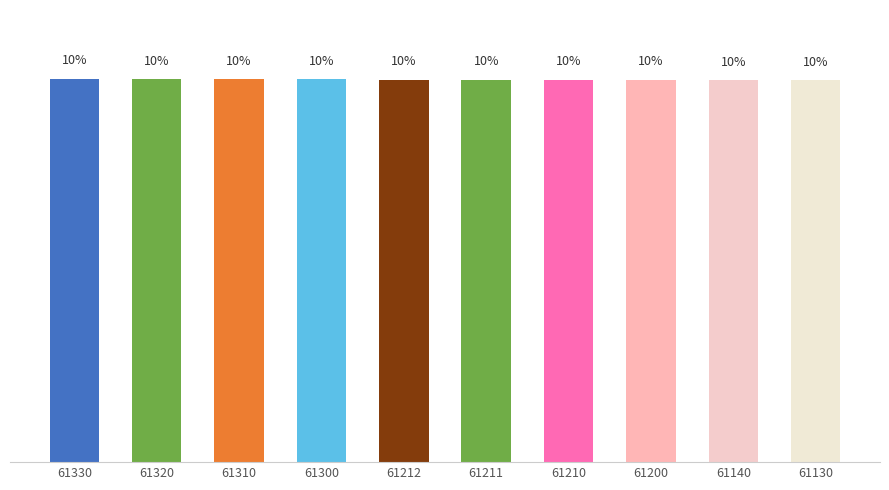

How many bars are there in total?

10